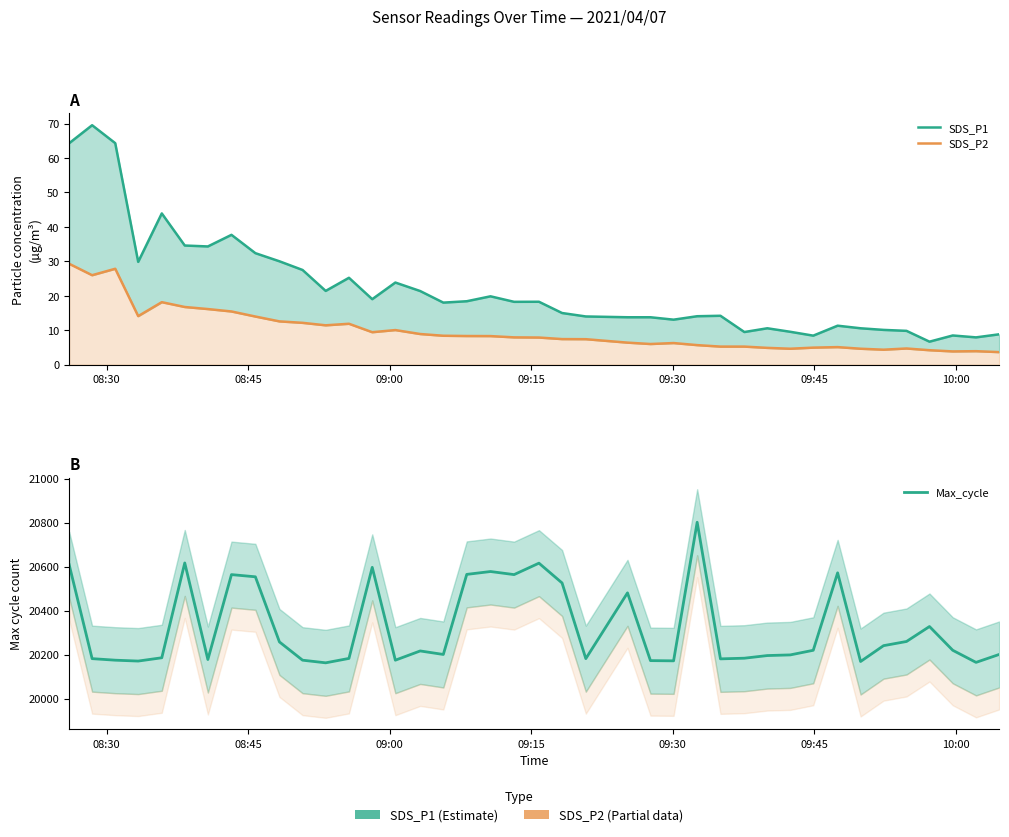

True or false: SDS_P1 and Max_cycle cross at least once.

False